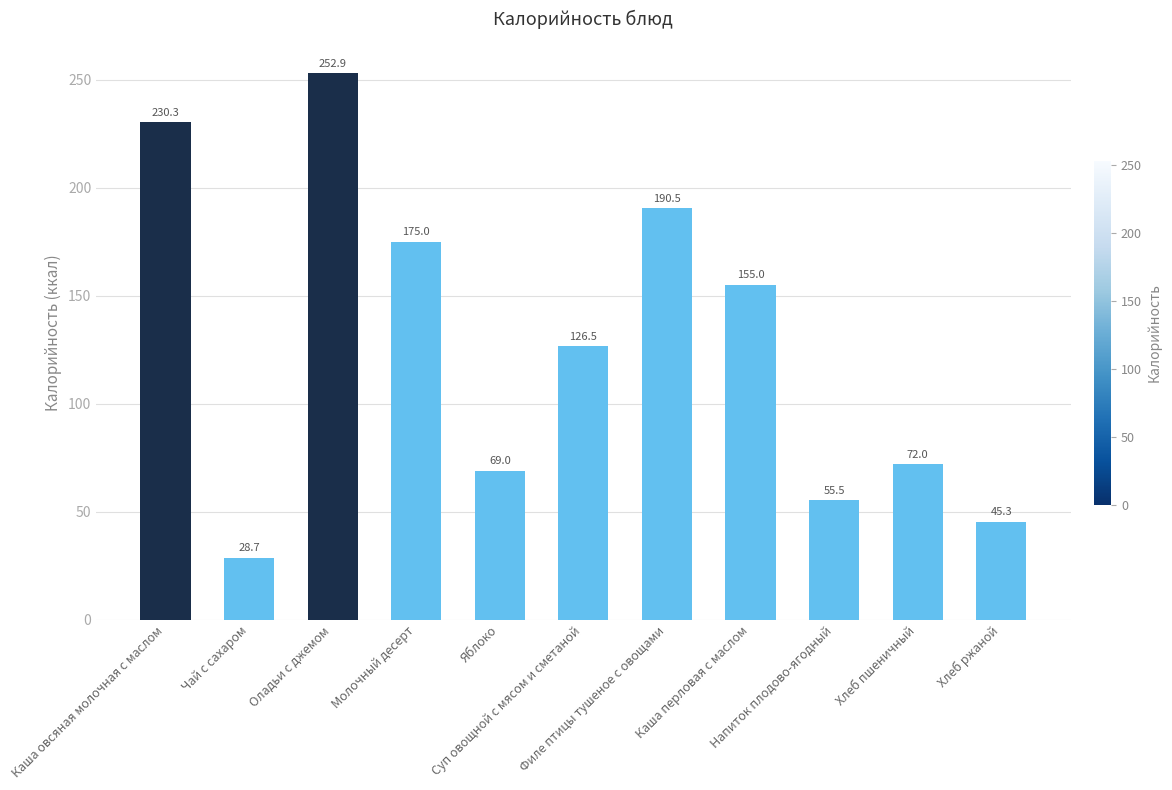

Is it true that the value at Молочный десерт is 175.0?

True